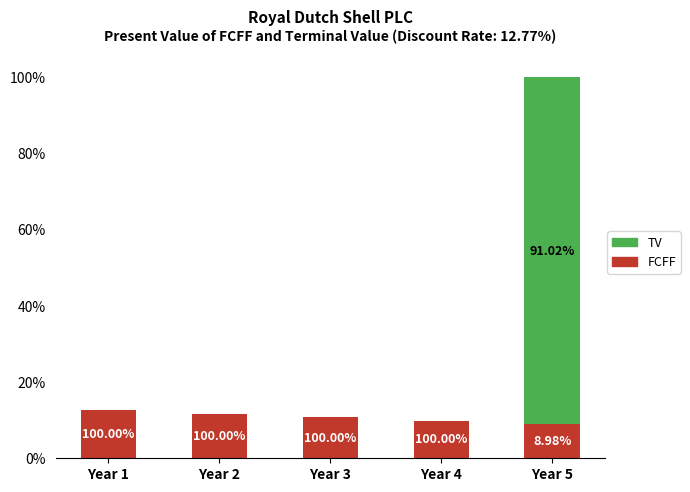

Where does the FCFF series first go above 18047?

Year 1